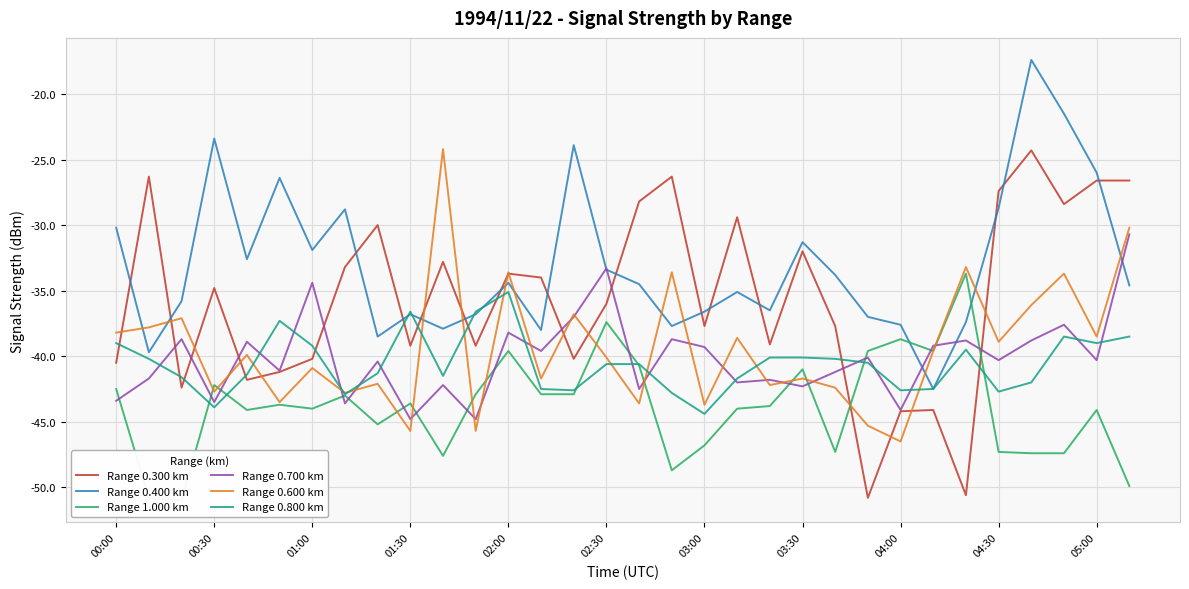

Where is the first local minimum for Range 0.700 km?

00:30